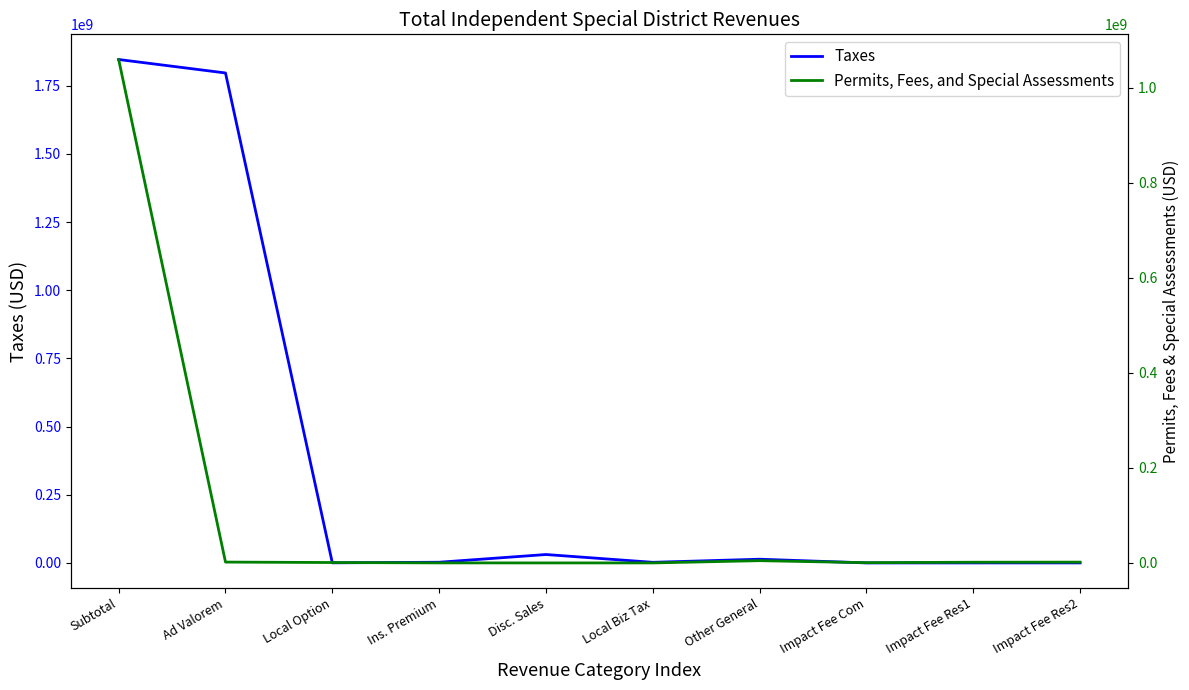

What is the maximum value for Permits, Fees, and Special Assessments?

1059813079